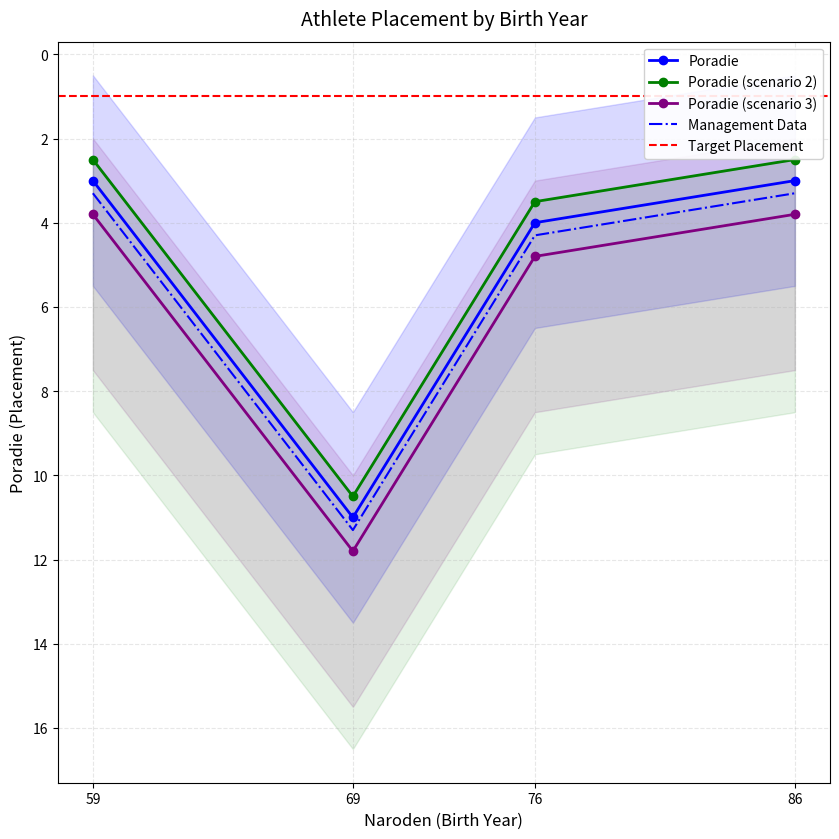

The chart shows a value of 6.5 at 59. True or false?

False